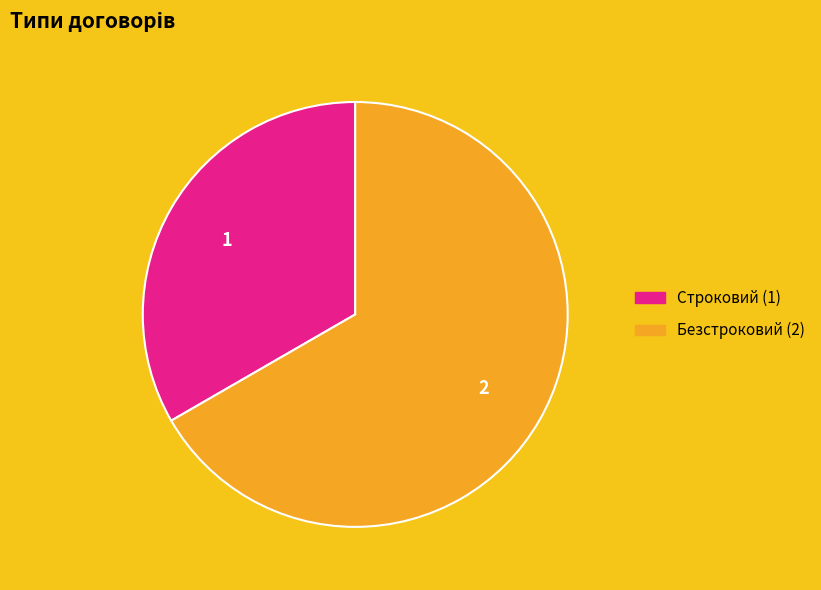

Do Строковий and Безстроковий together represent more than half of the pie?

Yes